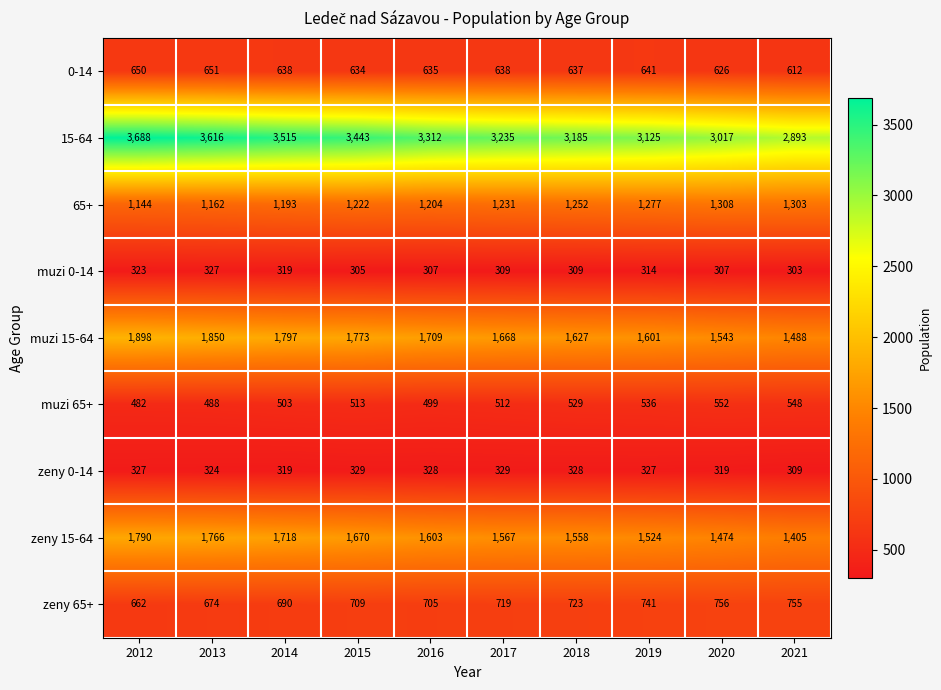

What is the smallest value displayed?

303